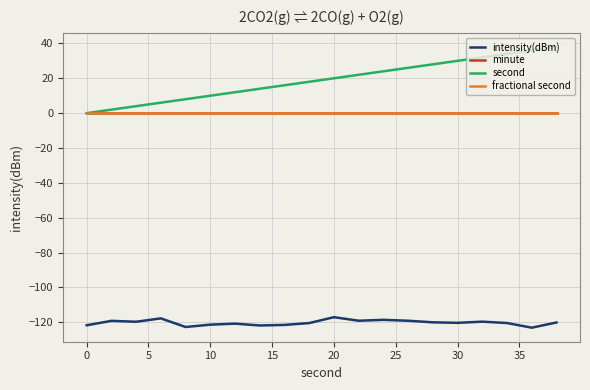

Is this an area chart (filled region under the line)?

No